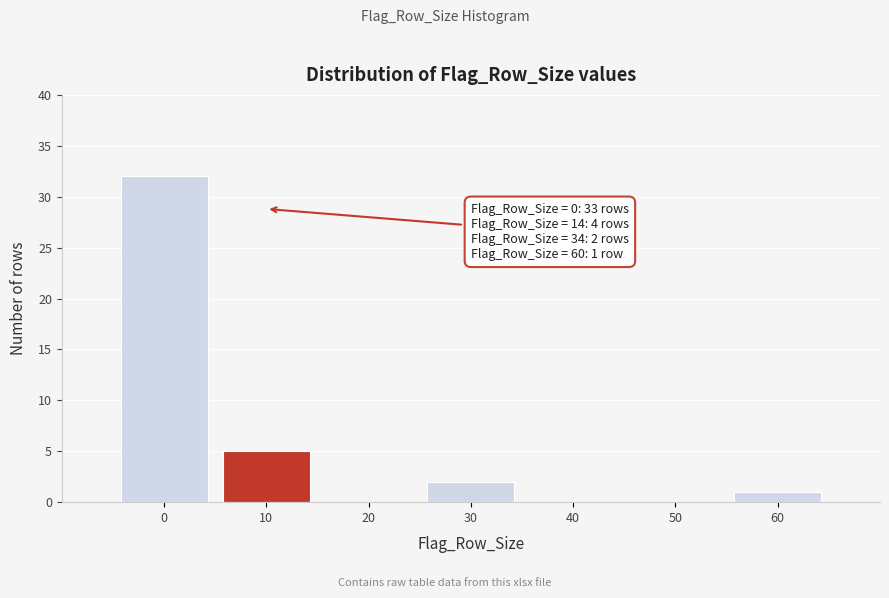

Reading right to left, extract all data points from this chart.

60=1	50=0	40=0	30=2	20=0	10=5	0=32